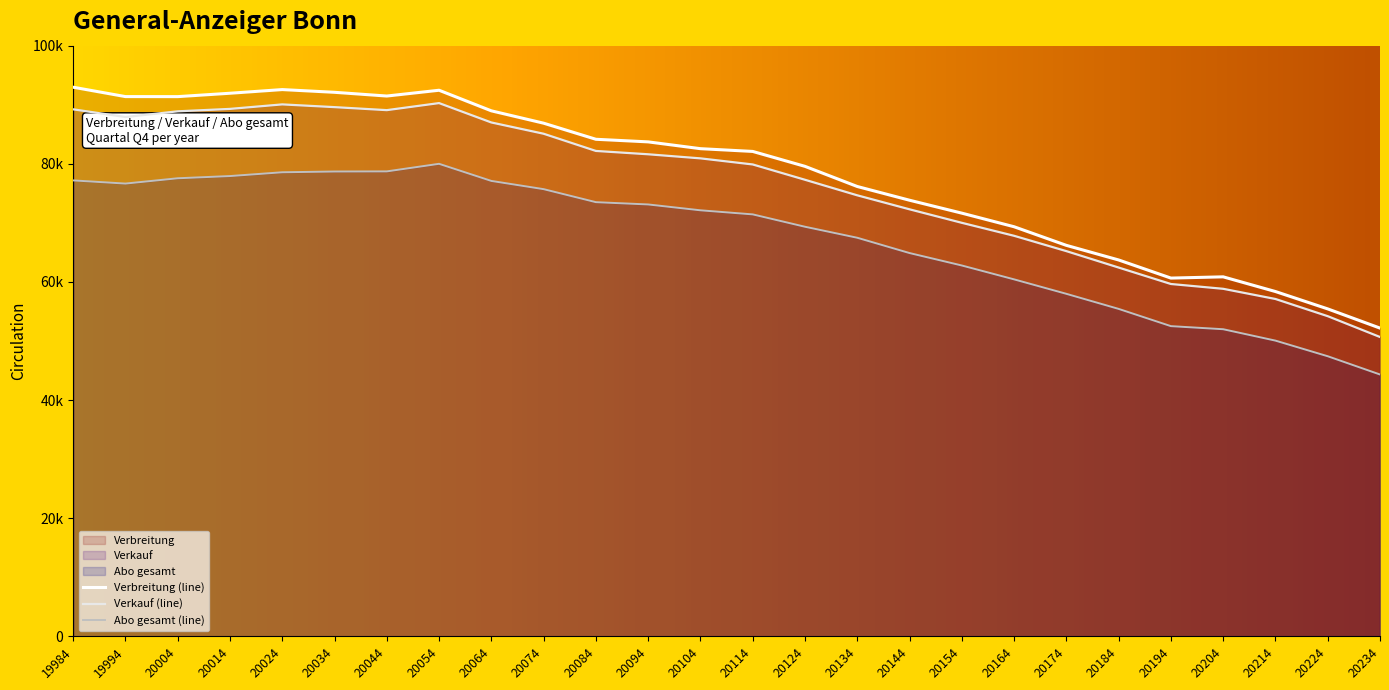

In Abo gesamt, how many points are lower than both neighbors (excluding endpoints)?

1